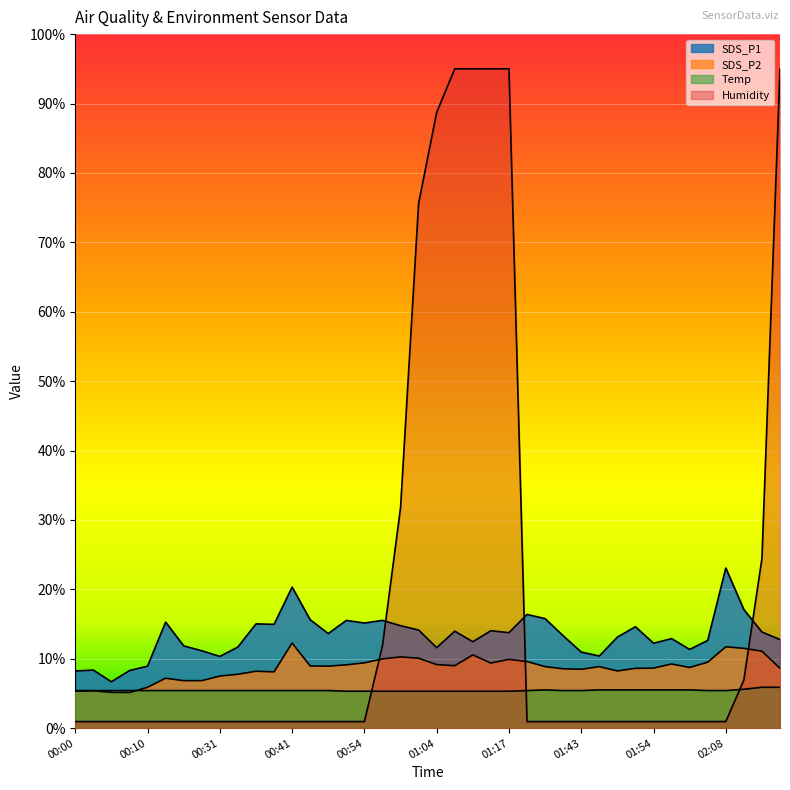

Which category has the highest value in the SDS_P1 series?

02:08